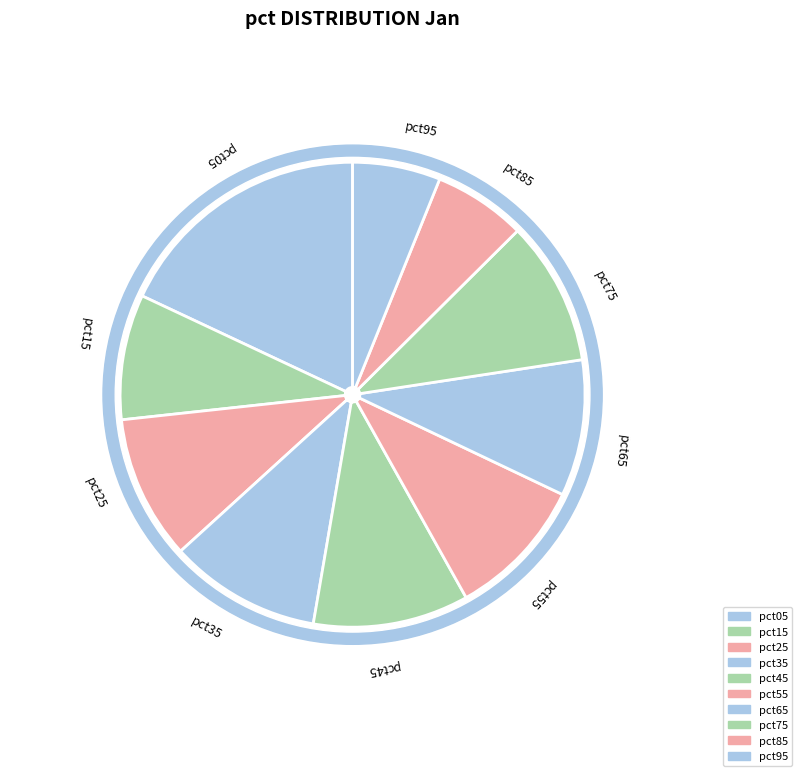

True or false: pct25 accounts for 10% of the total.

True